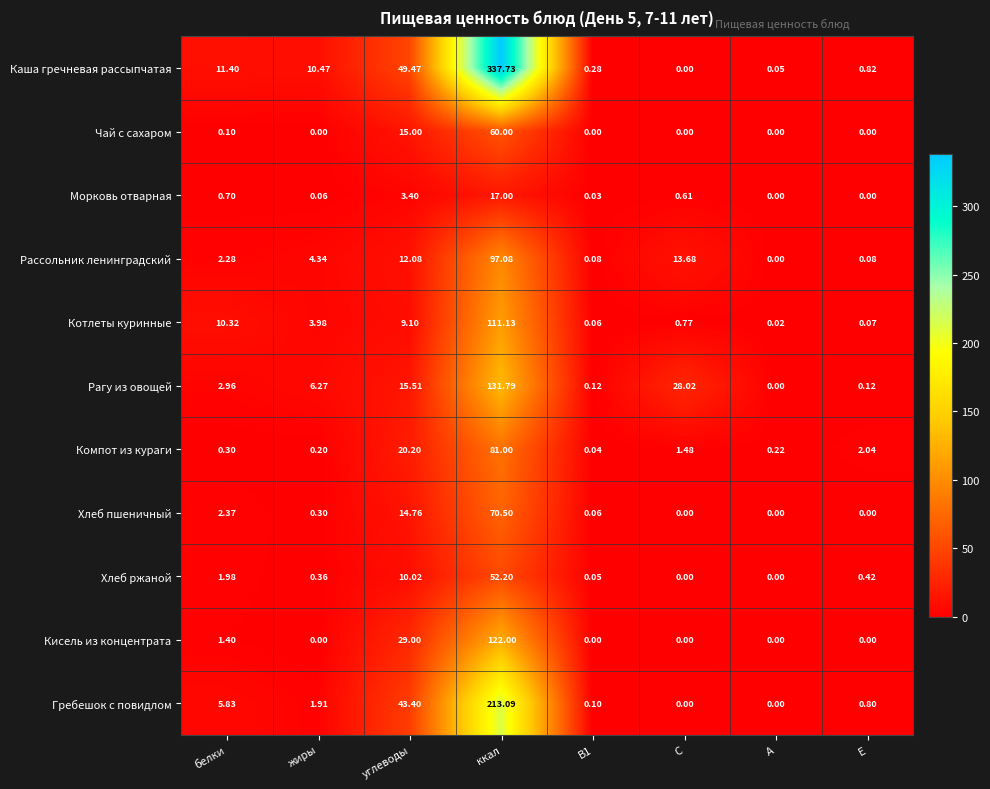

What is the spread (max minus min) of values at белки?

11.3